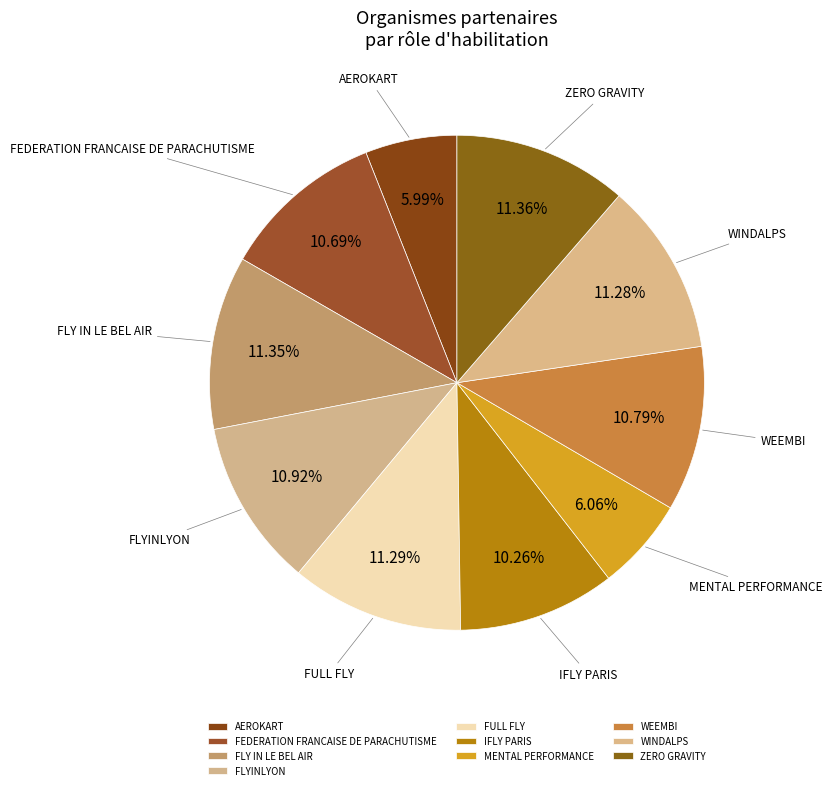

What percentage do FEDERATION FRANCAISE DE PARACHUTISME and WINDALPS together represent?

22.0%